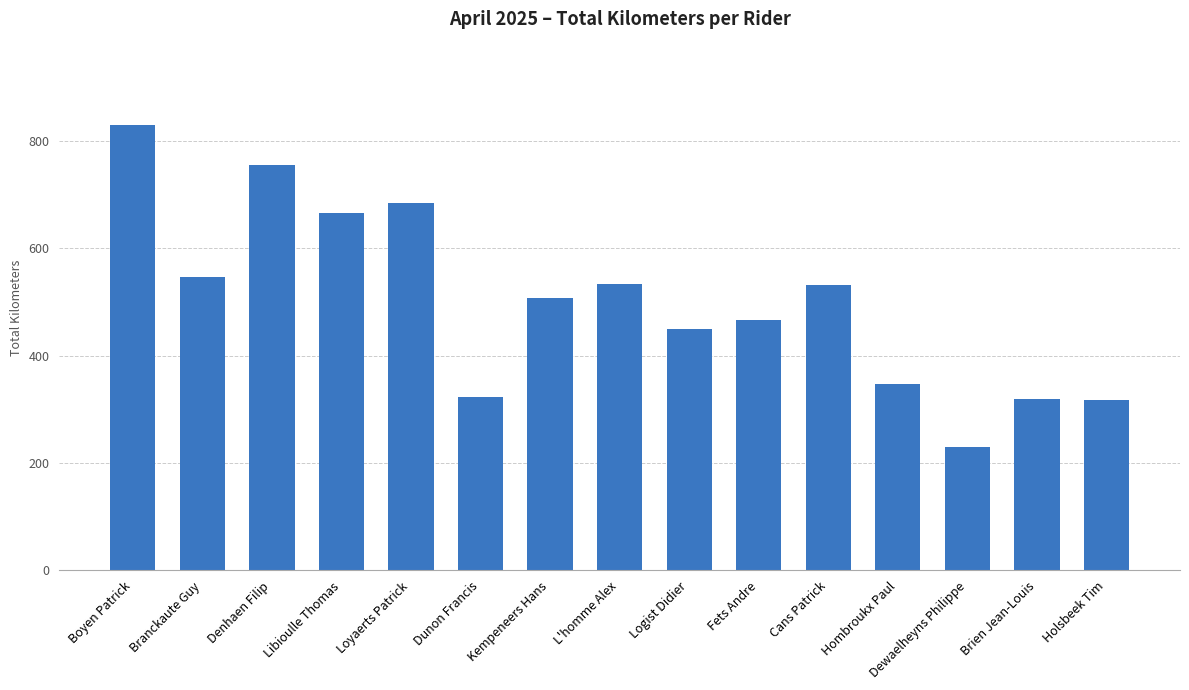

The chart shows a value of 105 at Brien Jean-Louis. True or false?

False